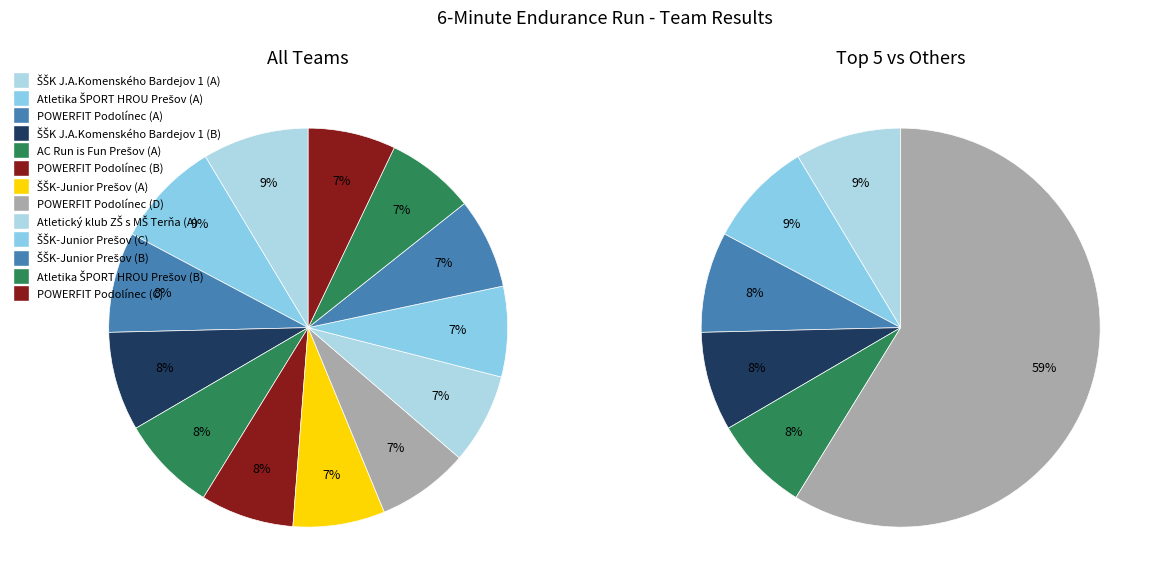

How many segments does this pie chart have?

13